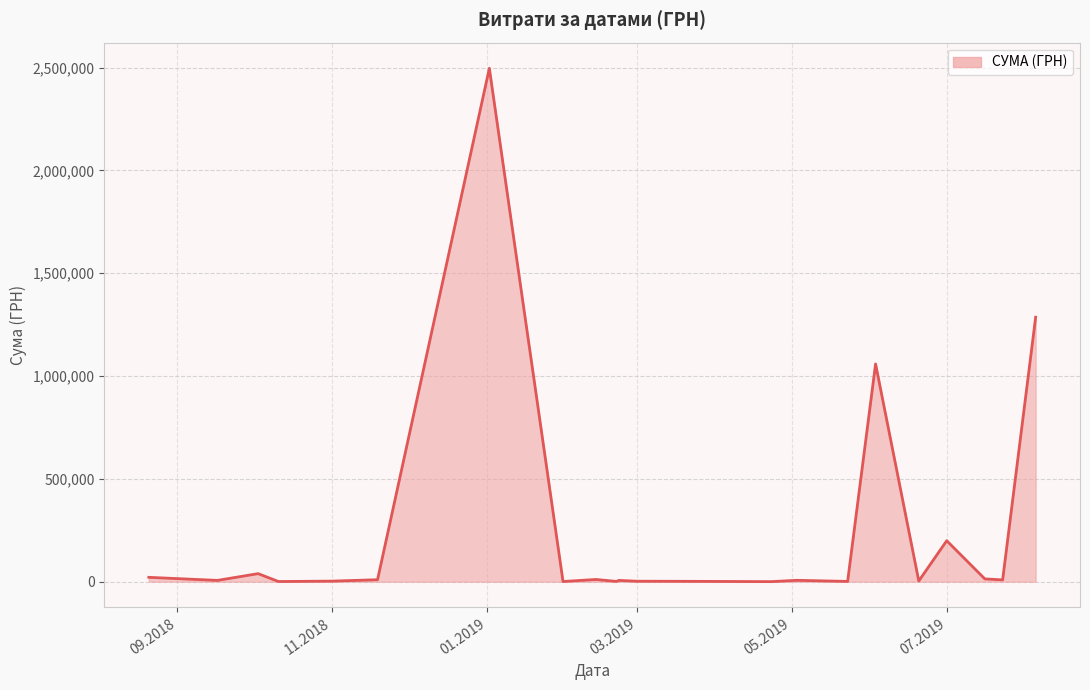

What is the difference between the maximum and minimum values?

2495908.4